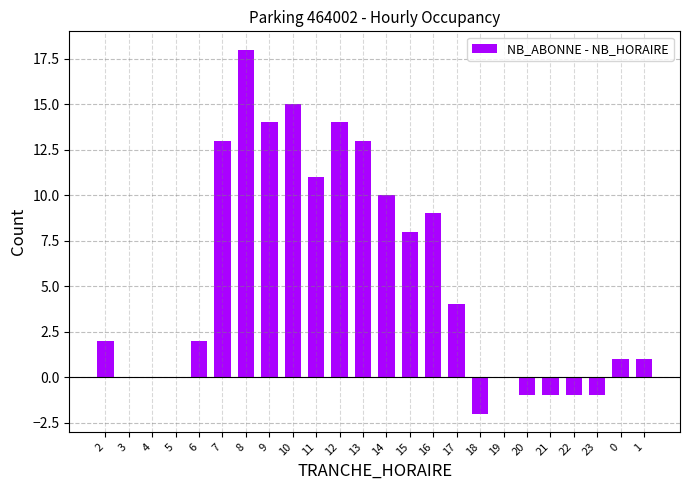

Is it true that the value at 15 is 8?

True